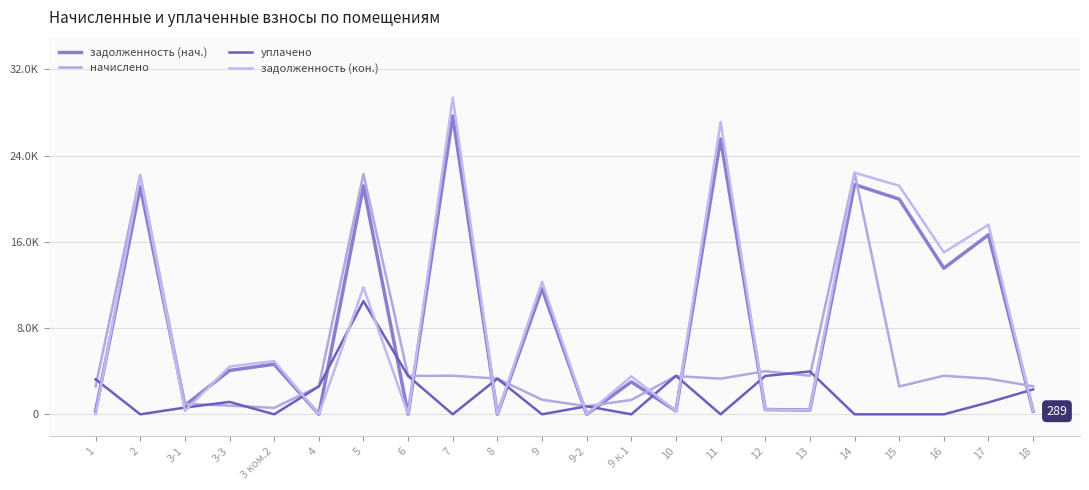

Between 17 and 18, which series saw the biggest shift?

задолженность (кон.)